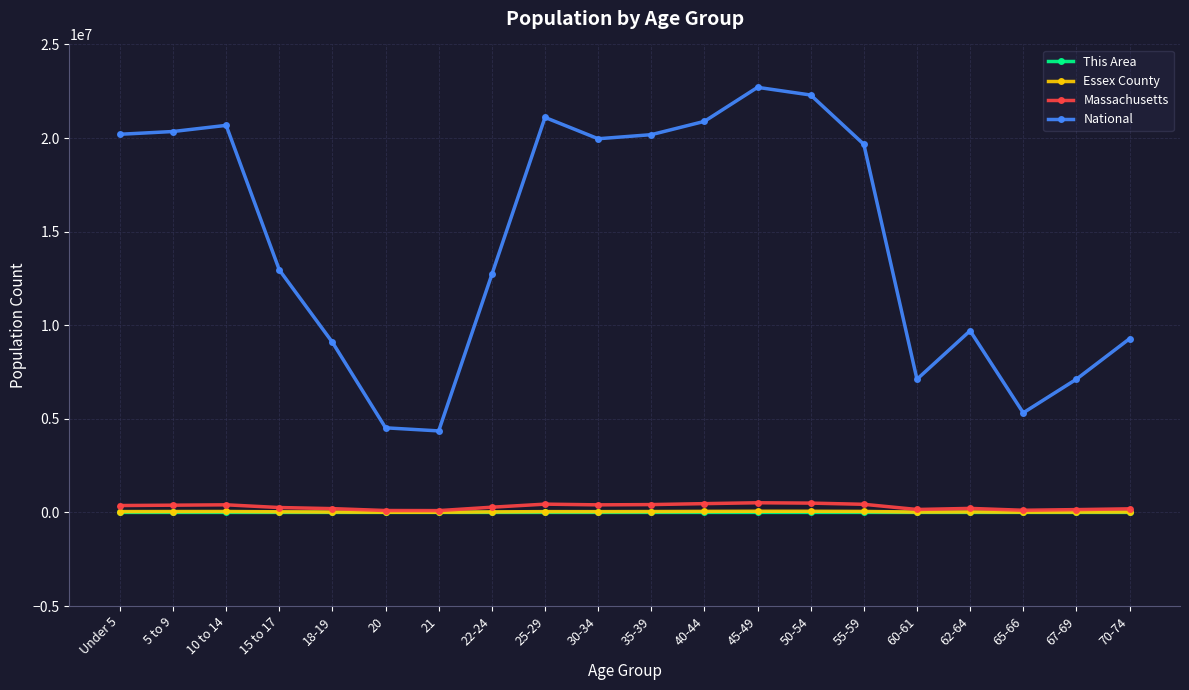

What are all the series names shown in the legend?

This Area, Essex County, Massachusetts, National